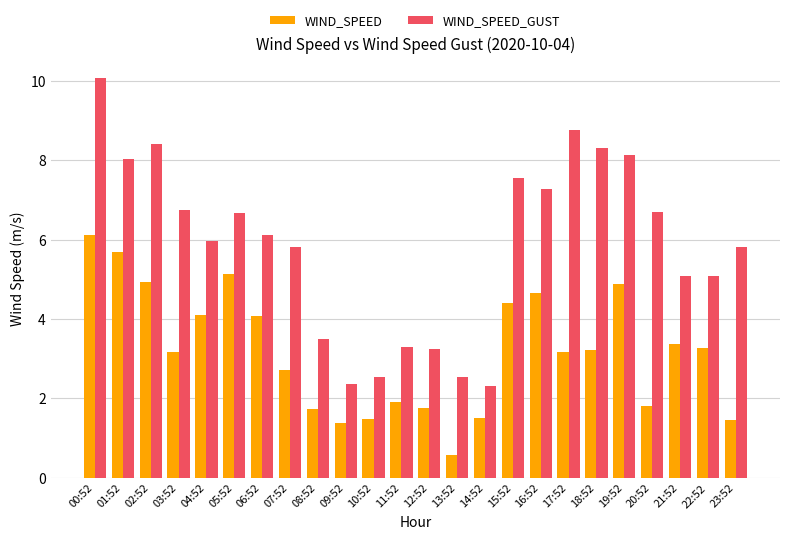

What is the difference between the second highest and minimum values in the WIND_SPEED series?

5.1